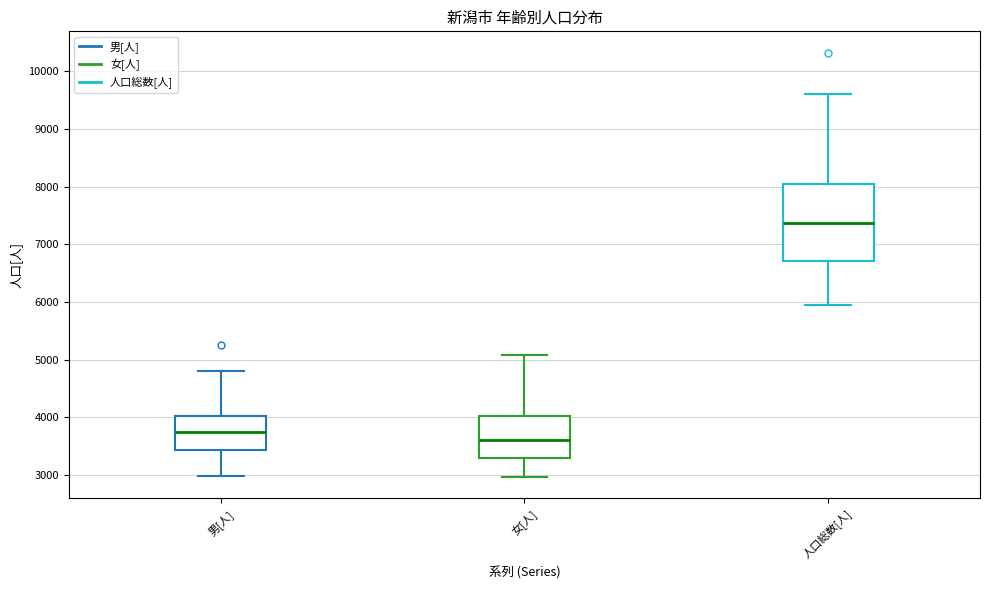

Reading left to right, read every box against the y-axis: the position of its median line, the range the box covers, and the ends of its whiskers. The values are not printed on the chart, so give them approximately, as read against the axis.

男[人]: median 3700, box 3400 to 4000, whiskers 3000 to 4800
女[人]: median 3600, box 3300 to 4000, whiskers 3000 to 5100
人口総数[人]: median 7400, box 6700 to 8000, whiskers 5900 to 9600